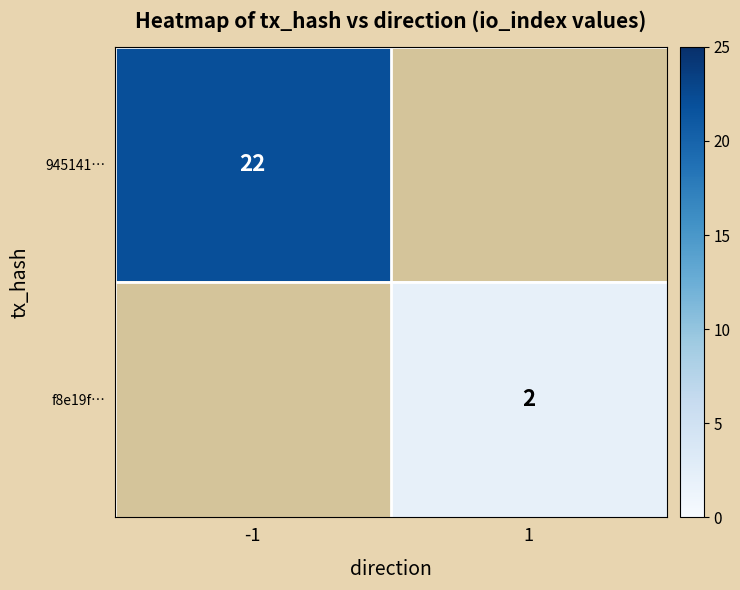

What is the maximum value shown in the chart?

22.0